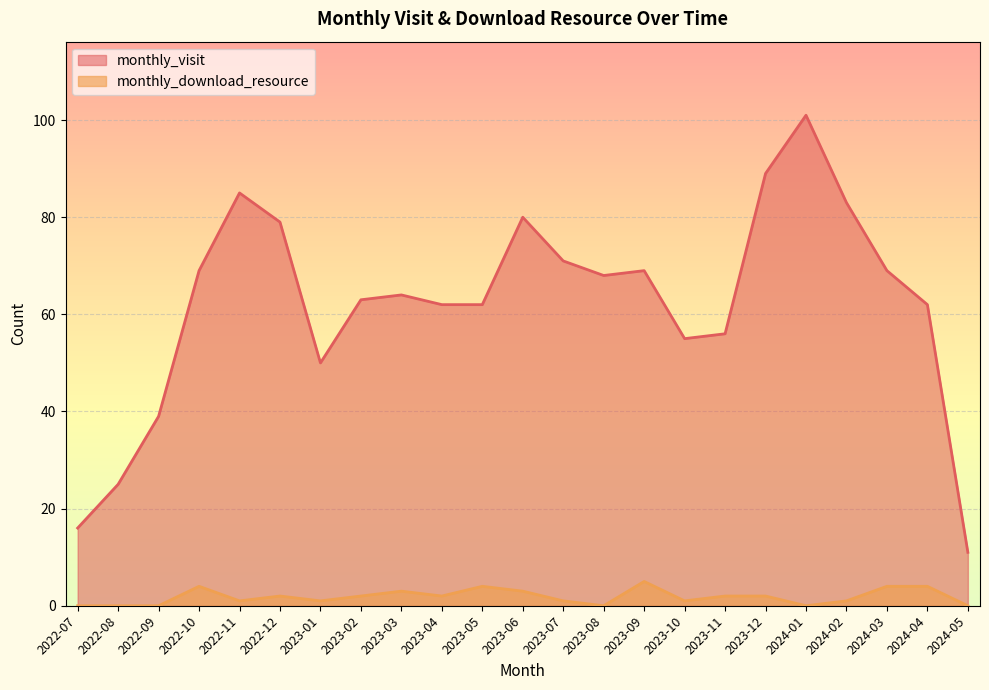

What is the label of the 15th point from the right?

2023-03